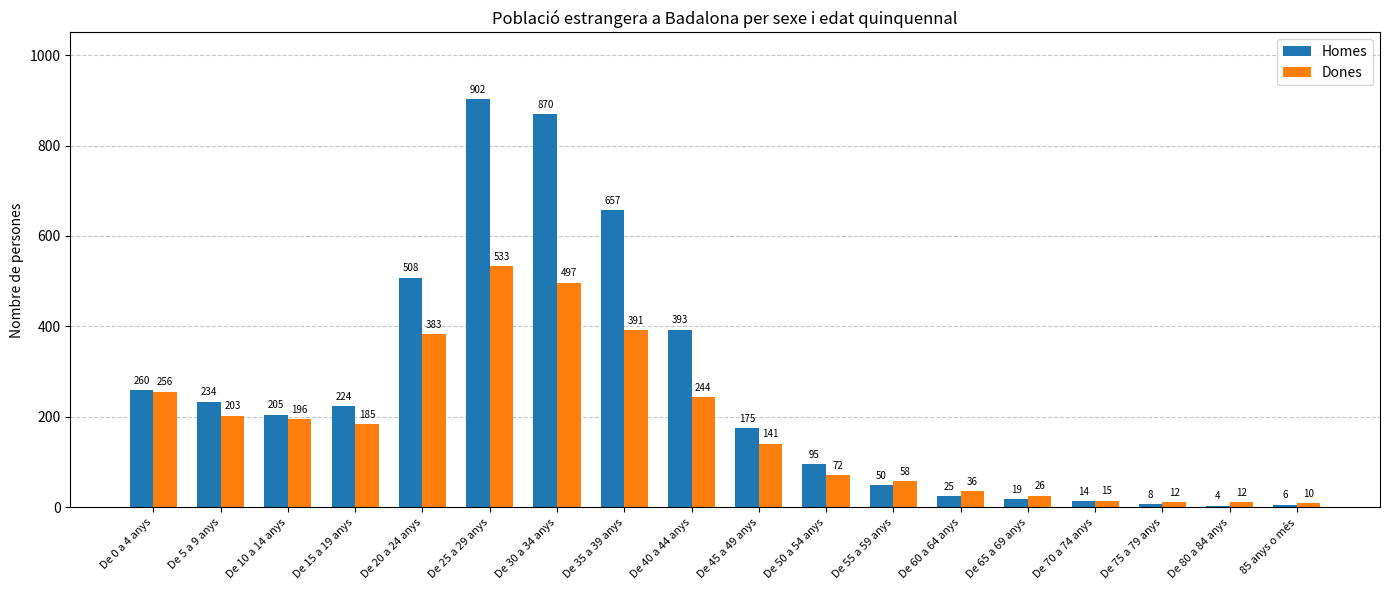

Is it true that Homes equals 193 at De 40 a 44 anys?

False